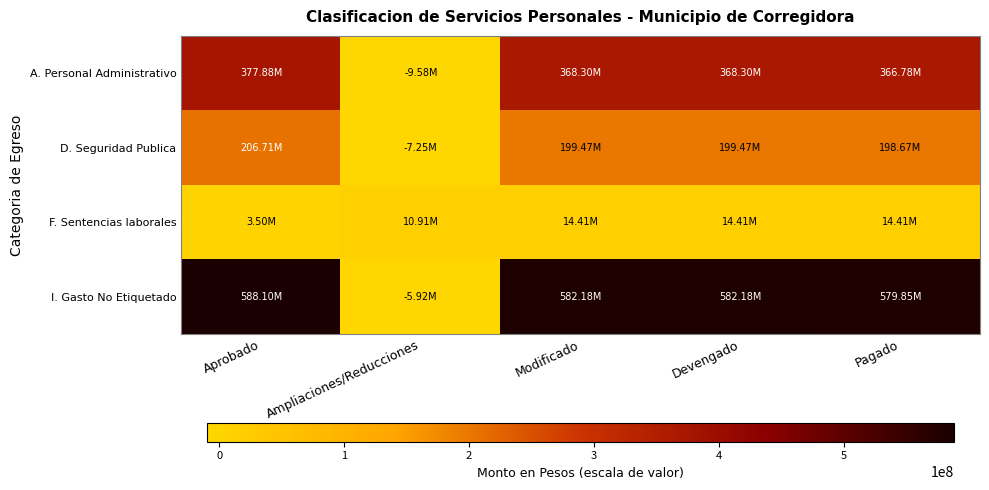

List the series in order of their overall mean, lowest first.

F. Sentencias laborales, D. Seguridad Publica, A. Personal Administrativo, I. Gasto No Etiquetado